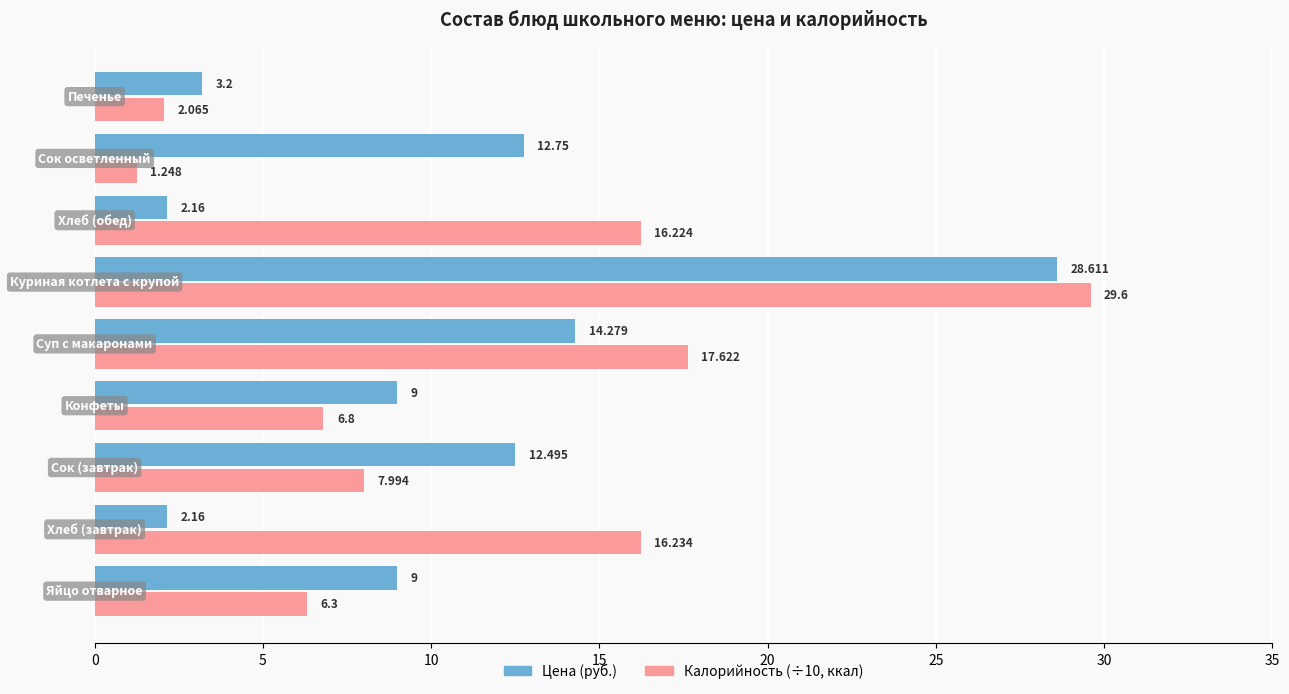

How many data points in Калорийность (÷10, ккал) are less than 7?

4